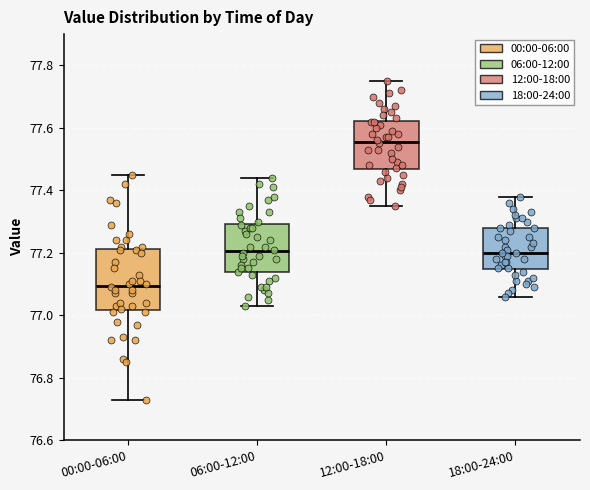

Reading left to right, transcribe this box plot: for each box, give where its median line is, the range the box spans, and where its two whiskers end, as read against the y-axis. The values are not printed on the chart, so give them approximately, as read against the axis.

00:00-06:00: median 77.10, box 77.02 to 77.22, whiskers 76.74 to 77.46
06:00-12:00: median 77.20, box 77.14 to 77.30, whiskers 77.04 to 77.44
12:00-18:00: median 77.56, box 77.46 to 77.62, whiskers 77.36 to 77.76
18:00-24:00: median 77.20, box 77.14 to 77.28, whiskers 77.06 to 77.38